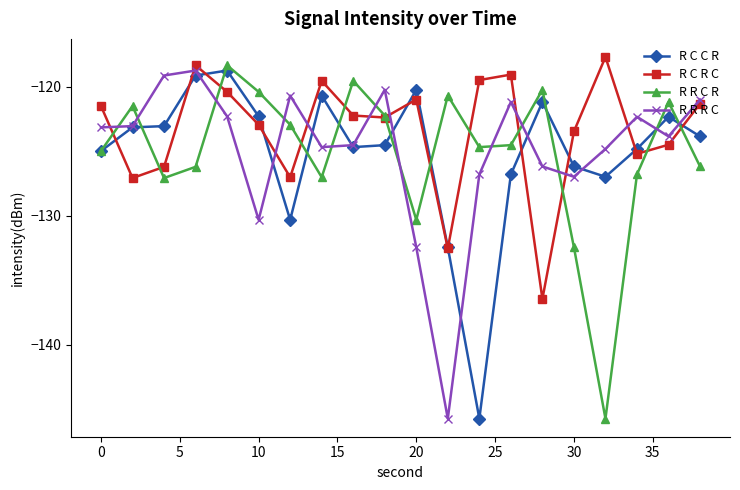

What are all the series names shown in the legend?

R C C R, R C R C, R R C R, R R R C